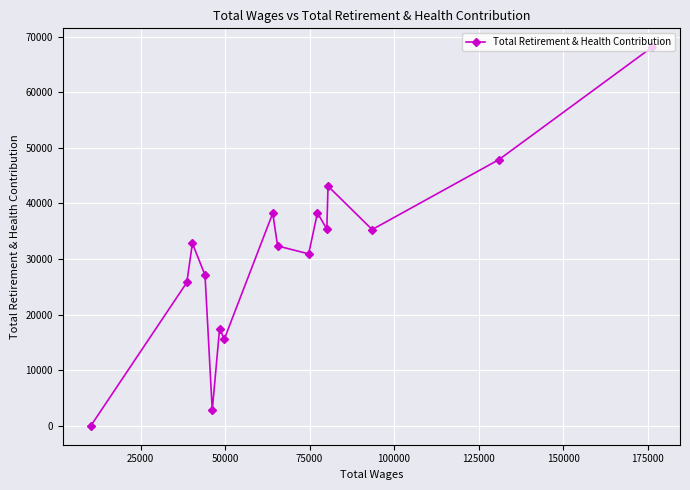

What is the sum of all values?

490936